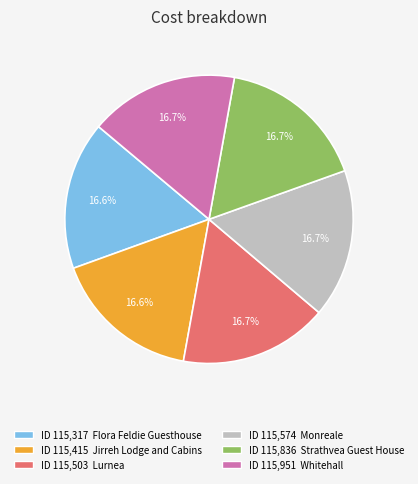

Combined, do ID 115,317 Flora Feldie Guesthouse and ID 115,951 Whitehall account for over 50%?

No